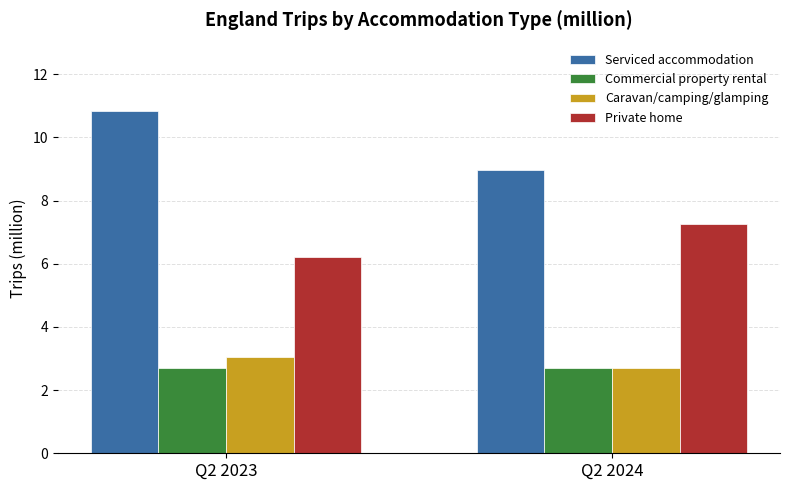

What is the value of the Caravan/camping/glamping bar at the 2nd from the left?

2.7